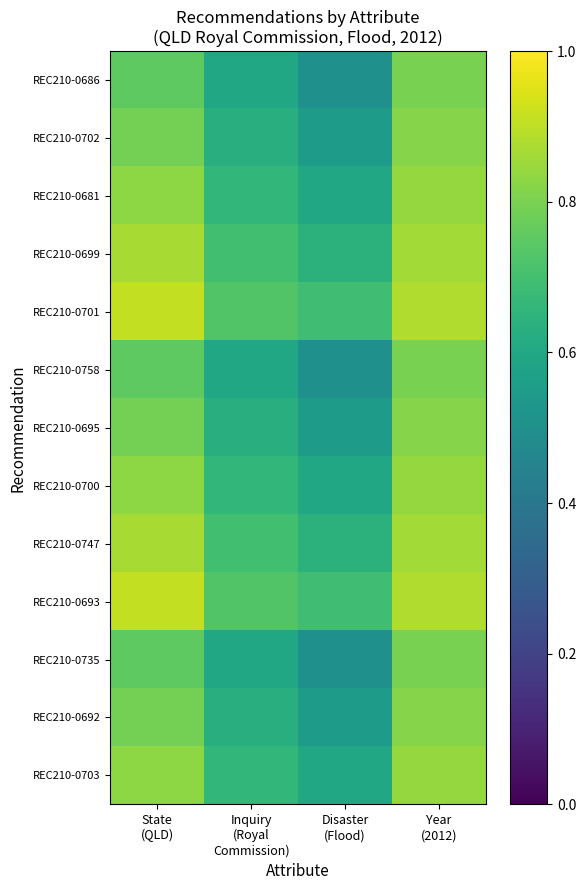

How many categories are shown in the chart?

4